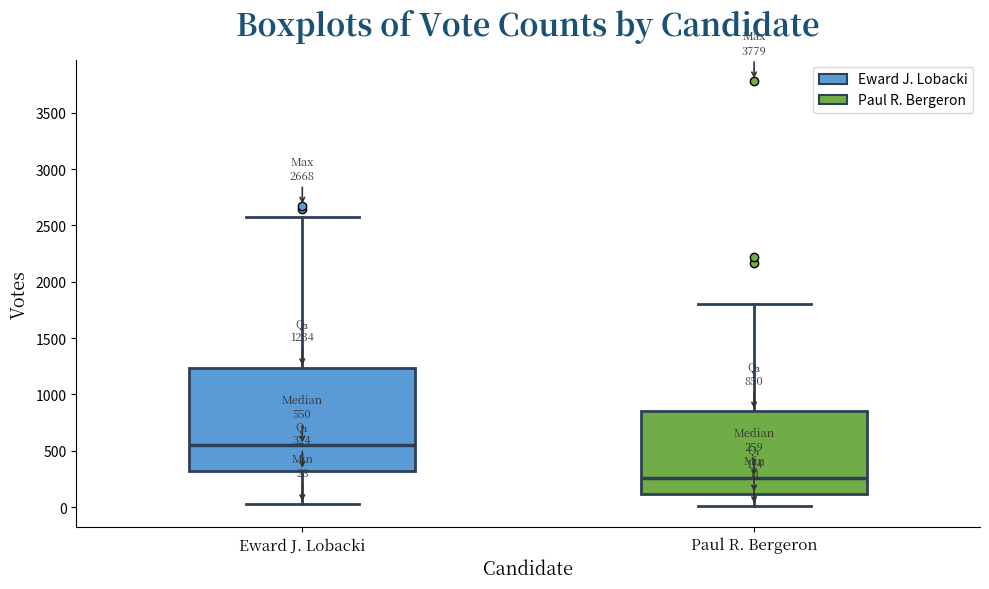

Which box is the tallest, from its lower edge to its upper edge?

Eward J. Lobacki